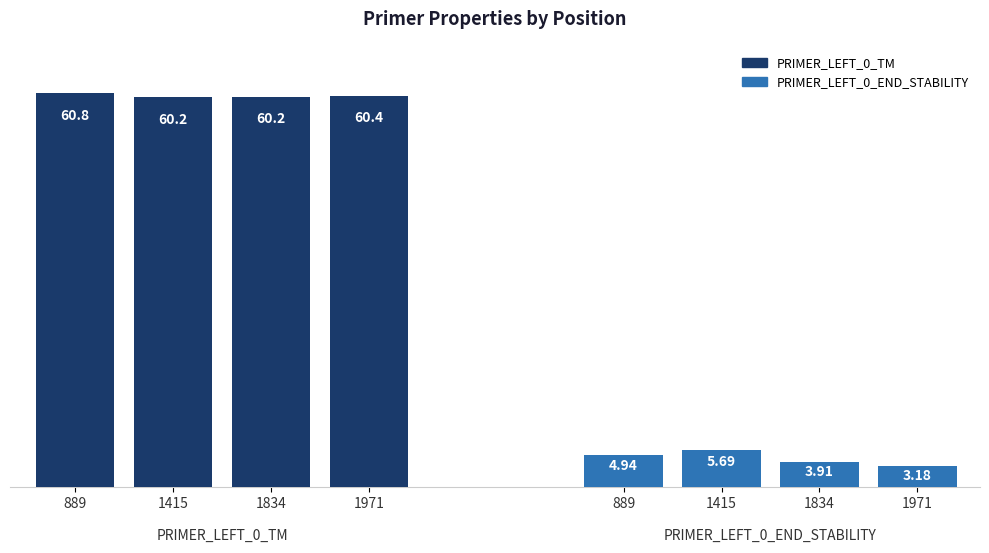

What are all the series names shown in the legend?

PRIMER_LEFT_0_TM, PRIMER_LEFT_0_END_STABILITY